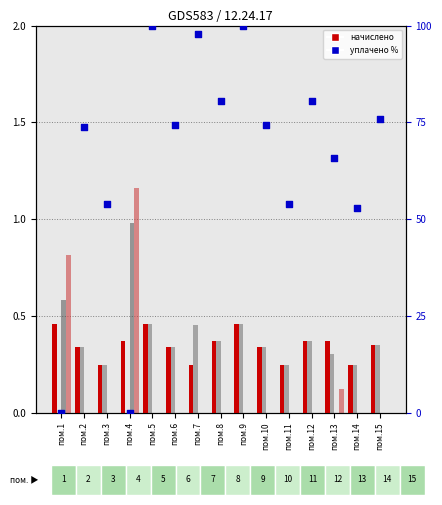

Which series has the largest Y range (max minus min)?

уплачено %